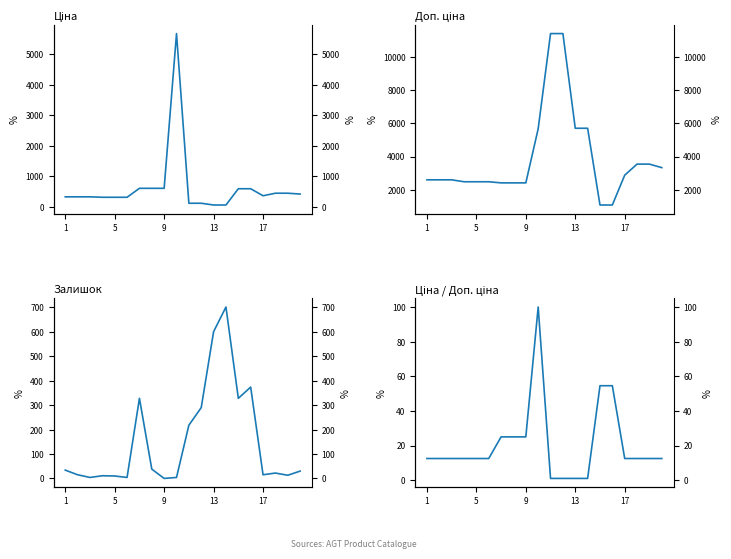

How many positive values does the Залишок series have?

19